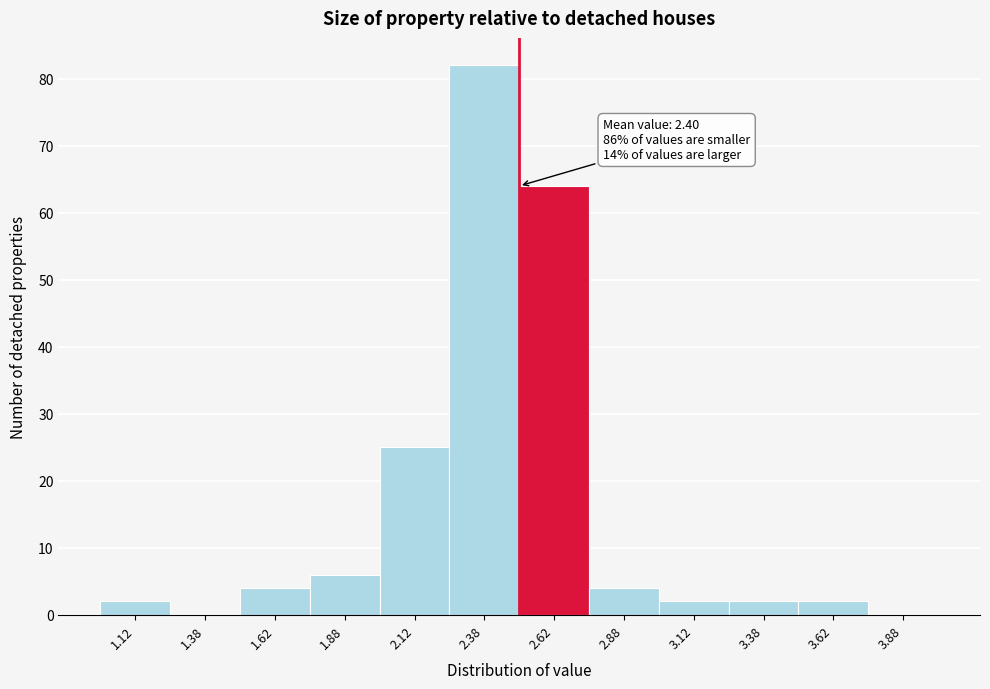

Over which range of the x-axis is the bar tallest?

2.25 to 2.50